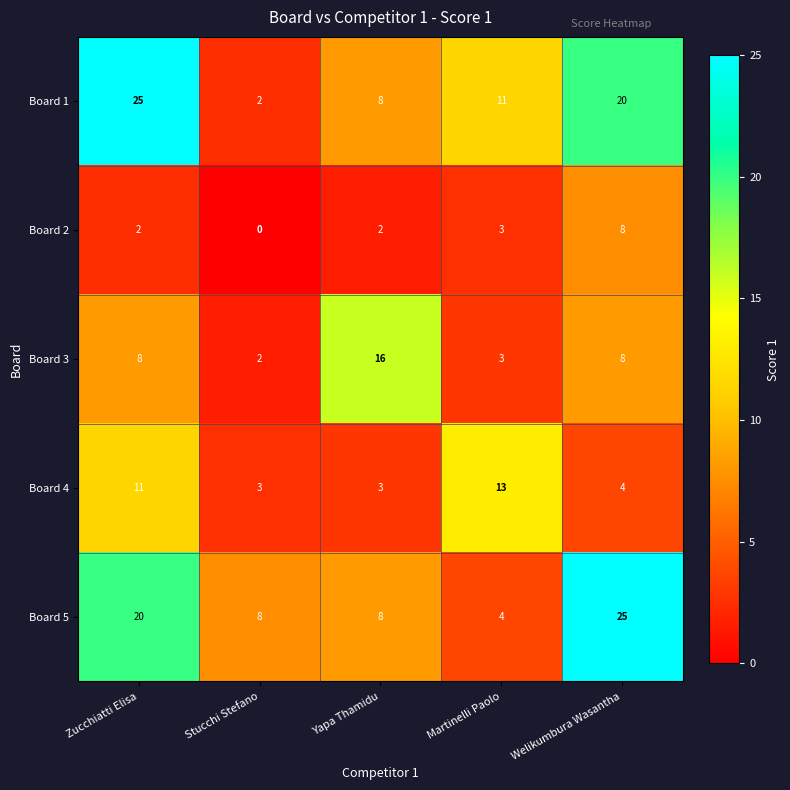

Rank the series at Zucchiatti Elisa from highest to lowest value.

Board 1, Board 5, Board 4, Board 3, Board 2